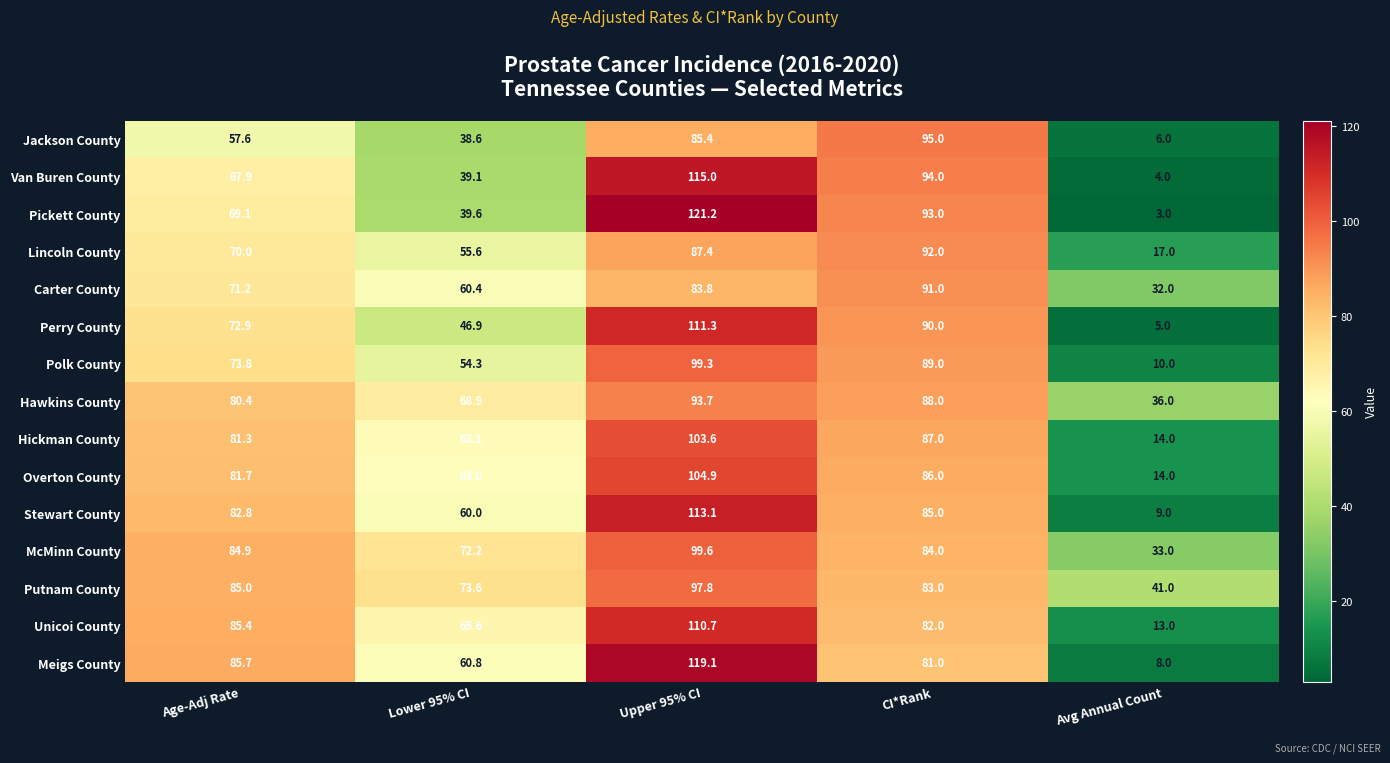

Count the number of categories in the chart.

5